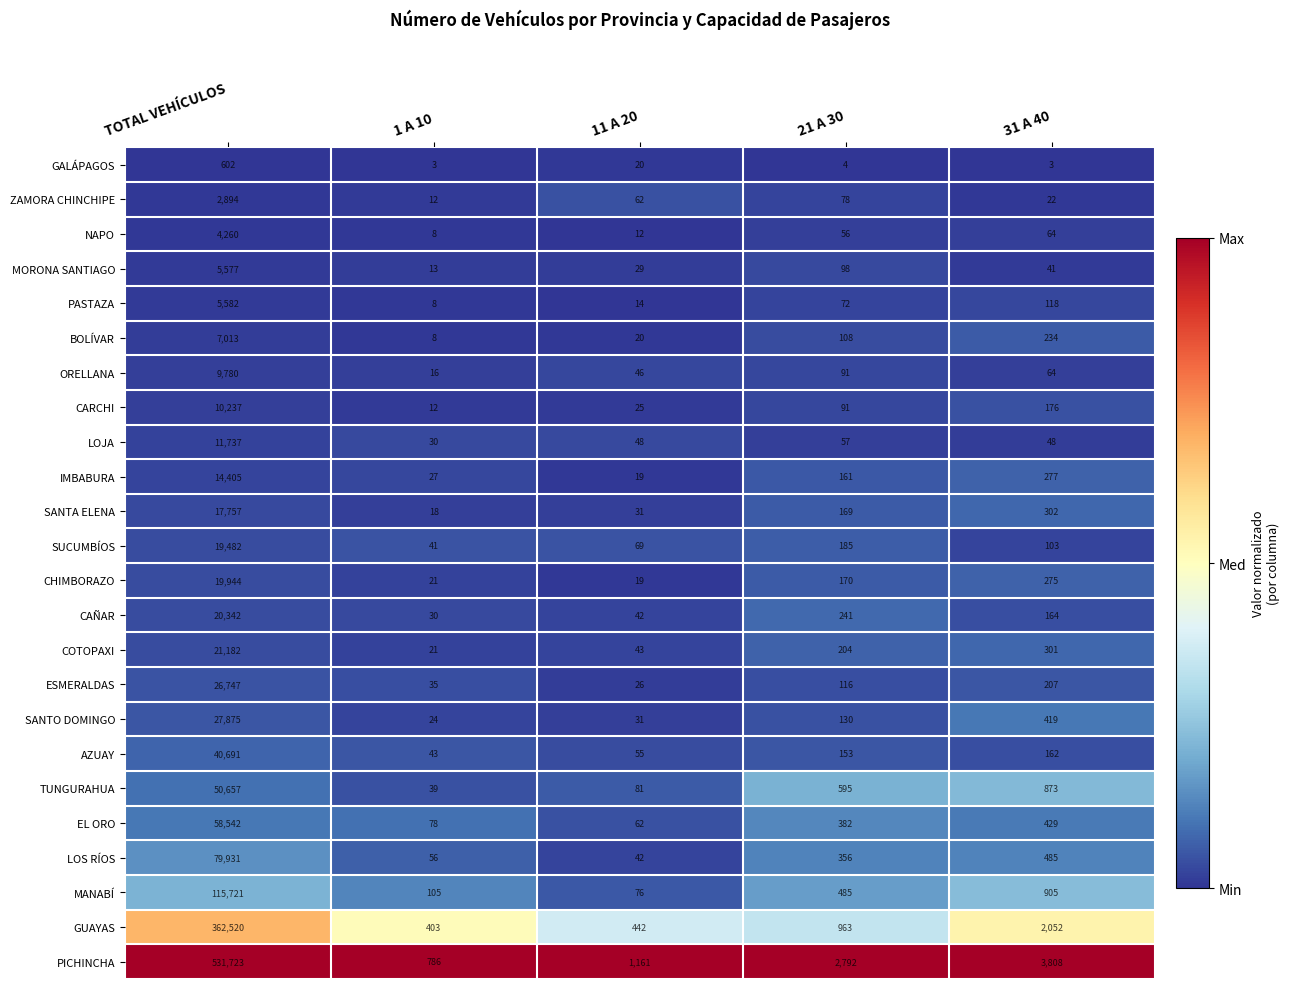

Rank the categories by SUCUMBÍOS value from highest to lowest.

TOTAL VEHÍCULOS, 21 A 30, 31 A 40, 11 A 20, 1 A 10